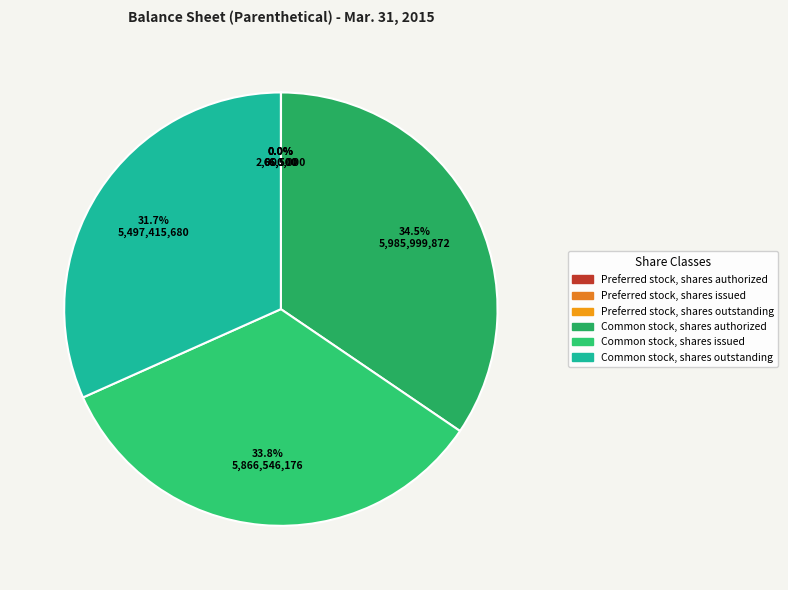

To the nearest percent, what is the average slice percentage?

17%